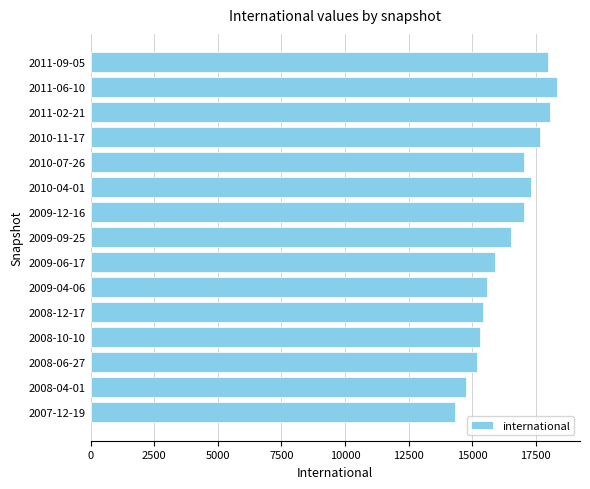

Approximately how many times larger is the value at 2009-04-06 compared to 2008-06-27?

1.0